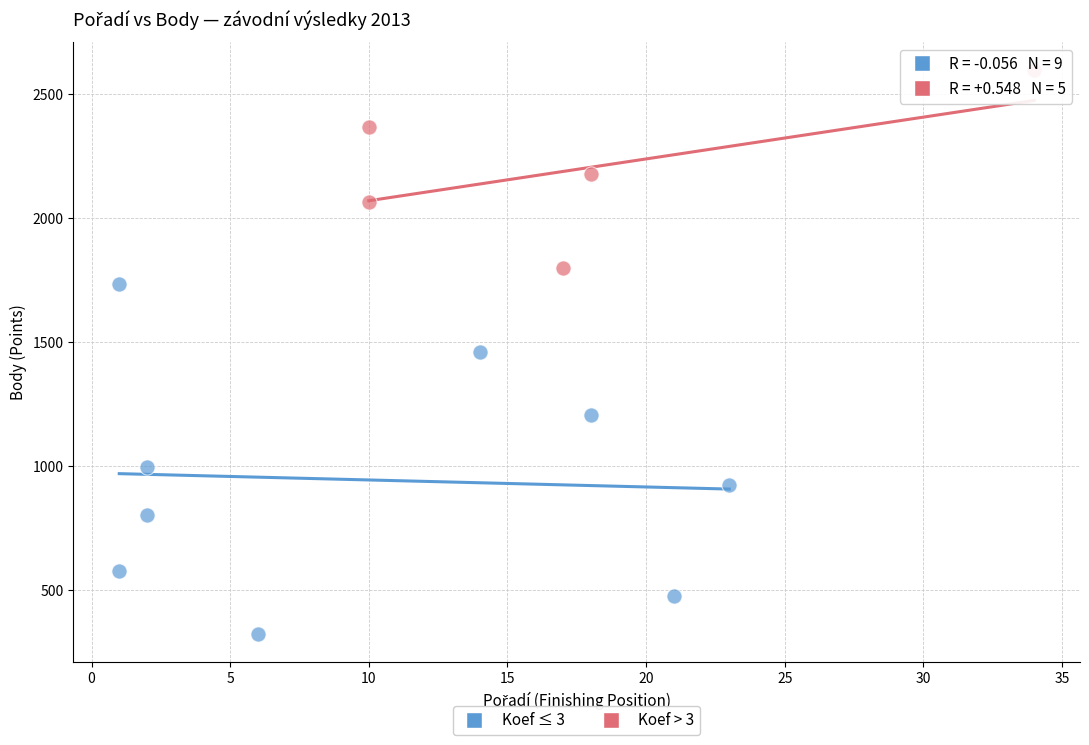

Which series has the widest spread of Y values?

Koef ≤ 3